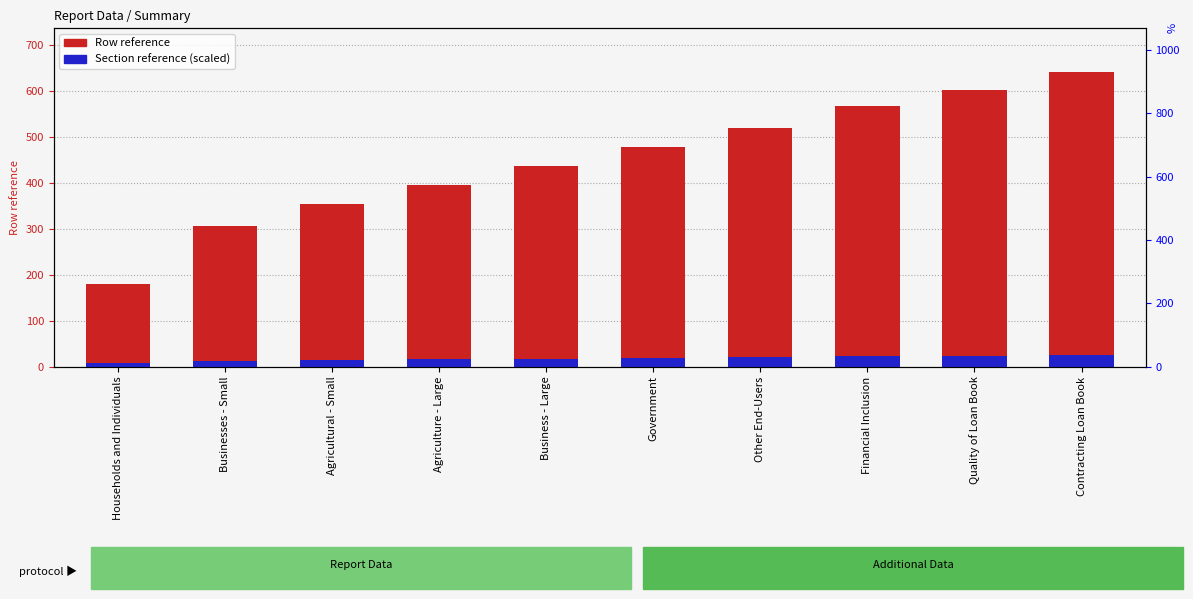

What is the average value of the Row reference series?

448.5